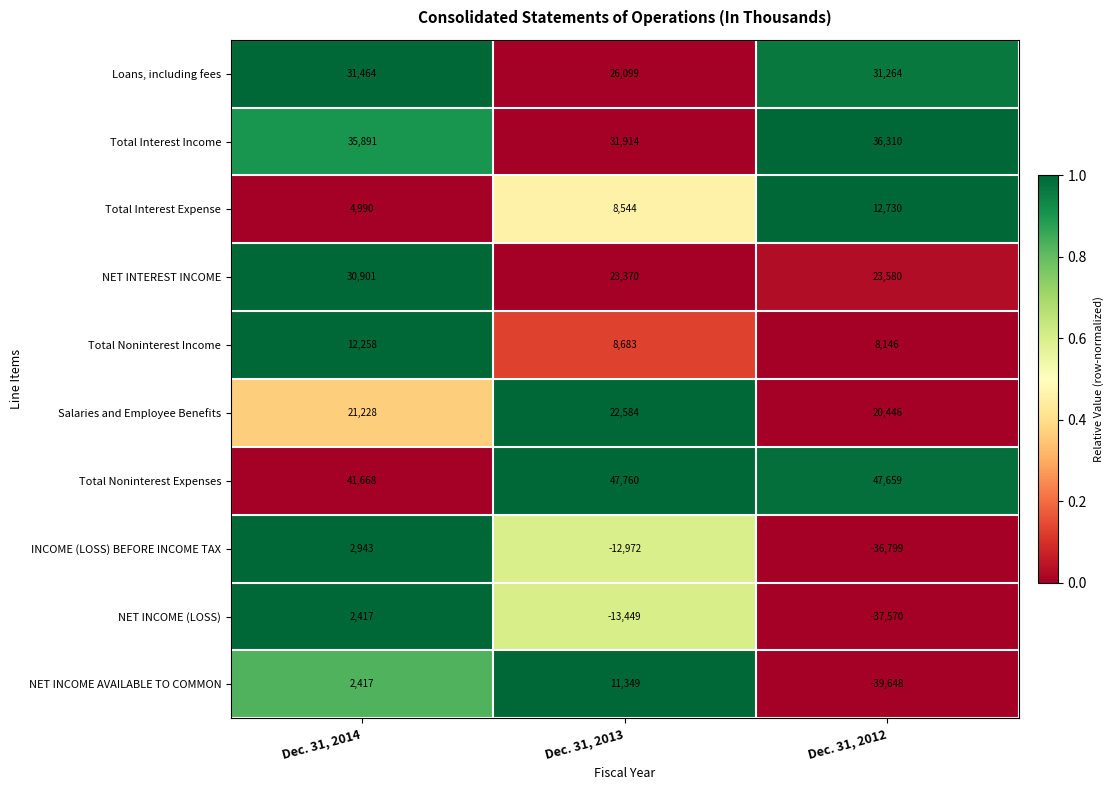

Which series has the largest range (max minus min)?

NET INCOME AVAILABLE TO COMMON